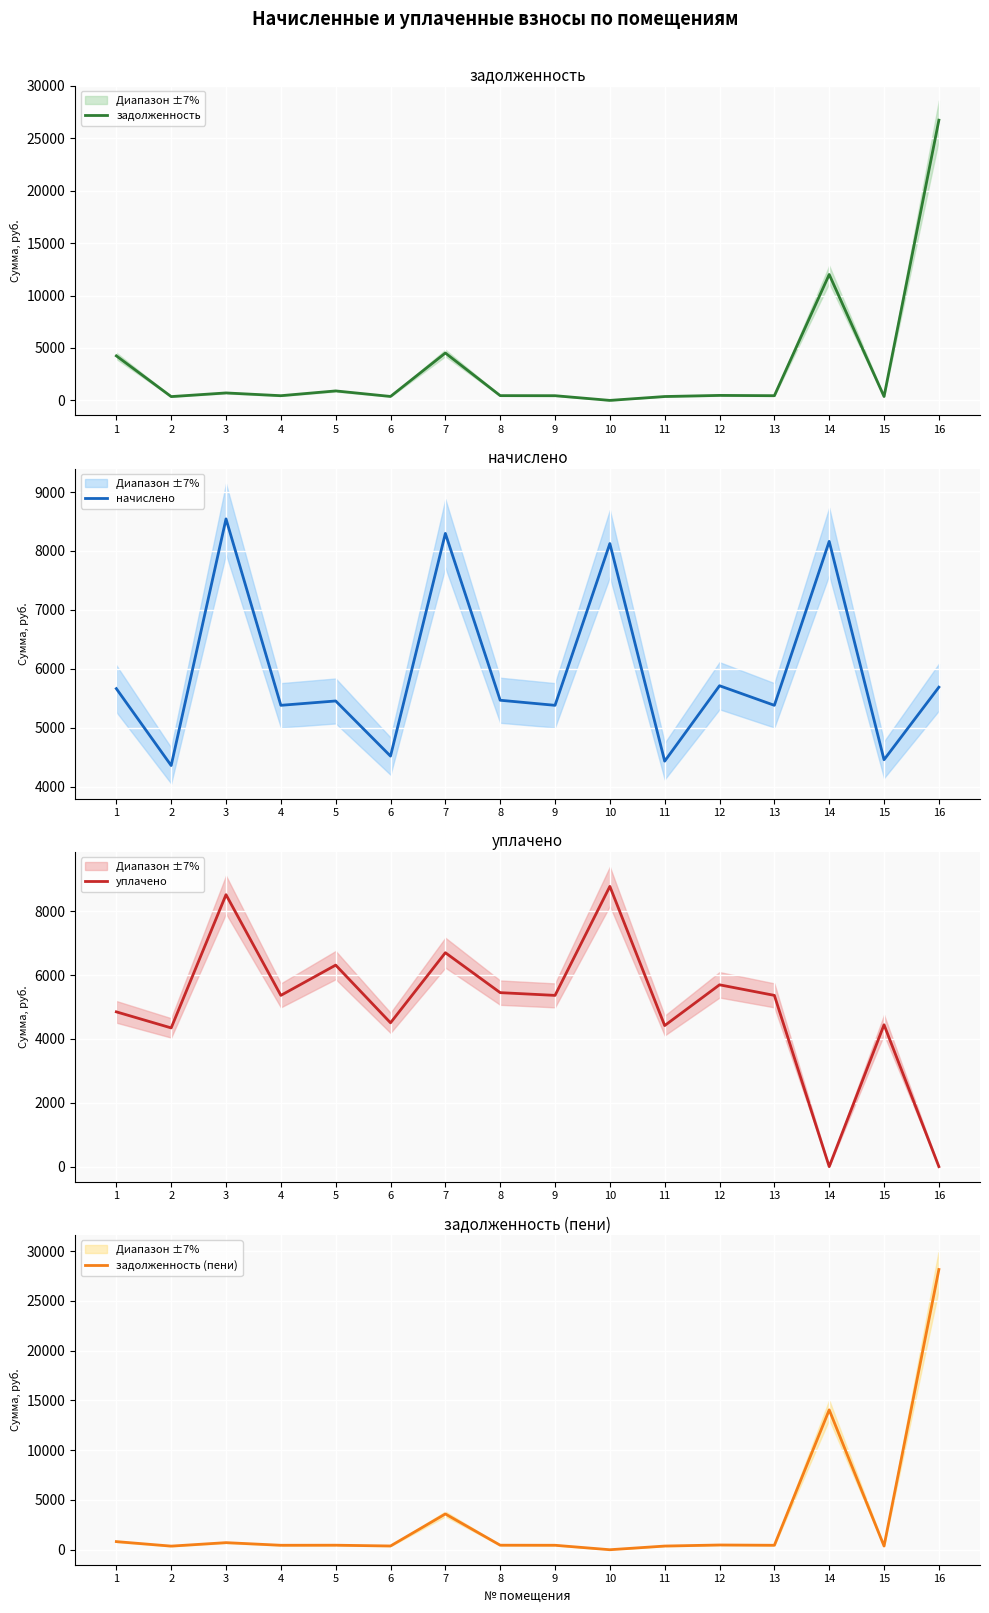

Between which two adjacent categories do задолженность and уплачено first intersect?

13 and 14